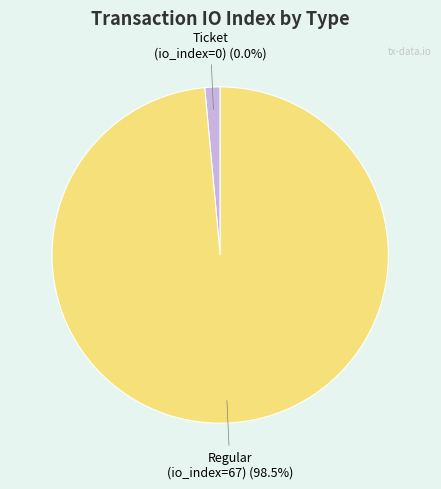

Does Regular (io_index=67) account for over 50% of the chart?

Yes